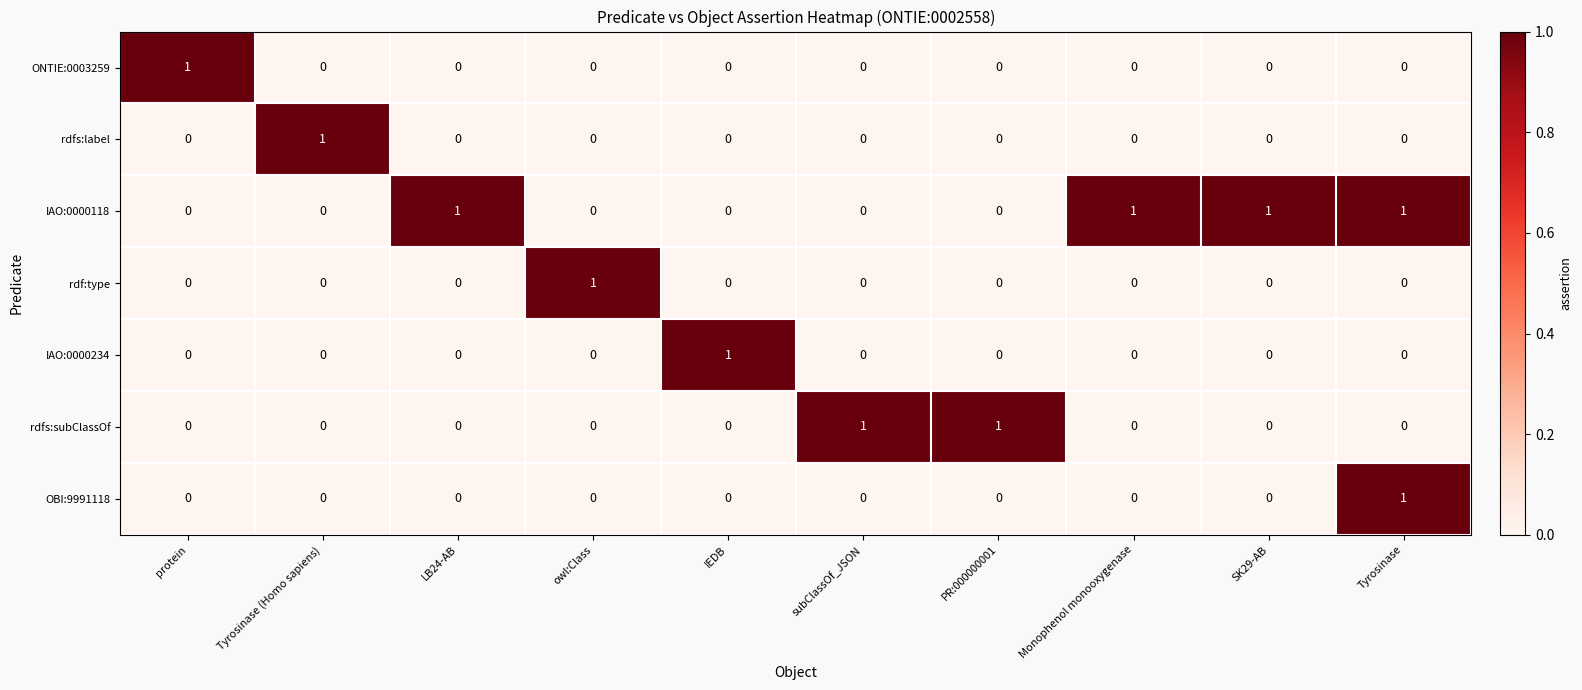

The IAO:0000118 series shows -1 at owl:Class. True or false?

False